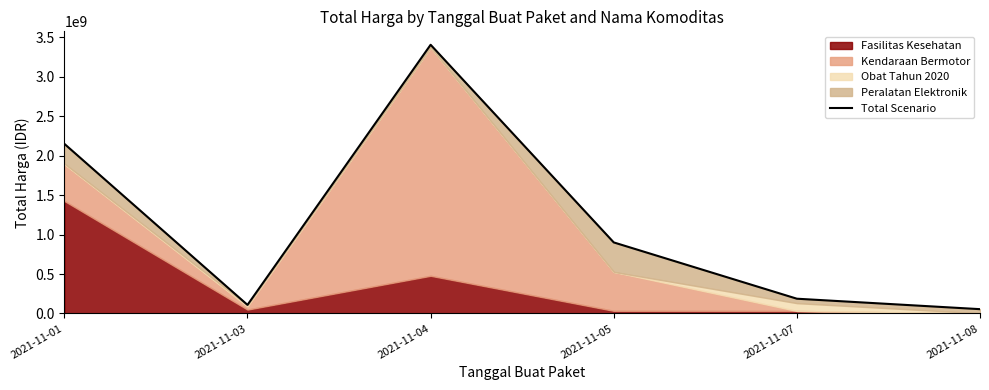

What is the value of the 1st point from the left?

2149400000